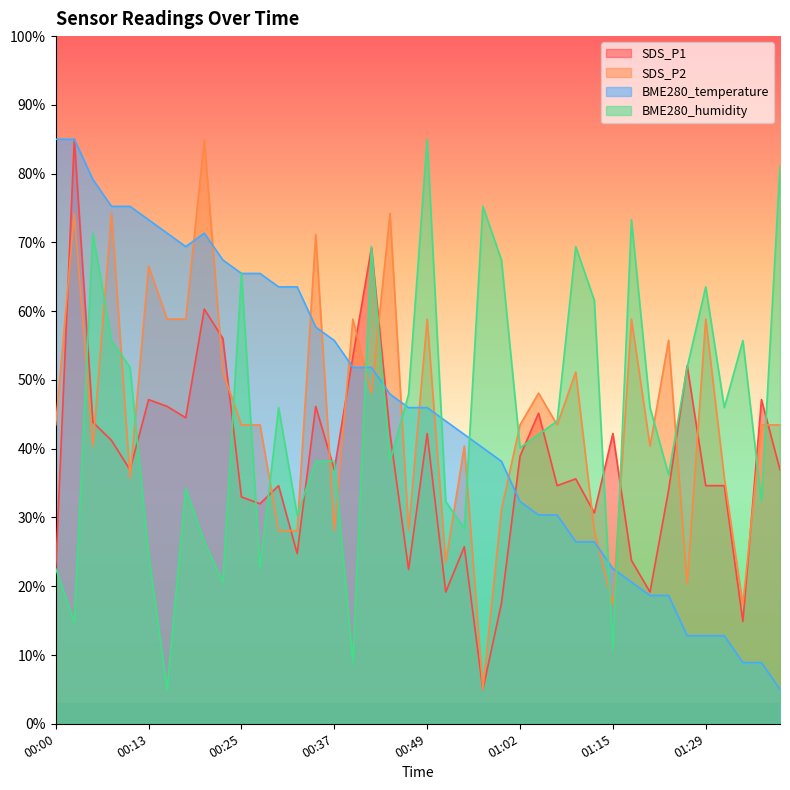

What is the spread (max minus min) of values at 01:13?

35.1